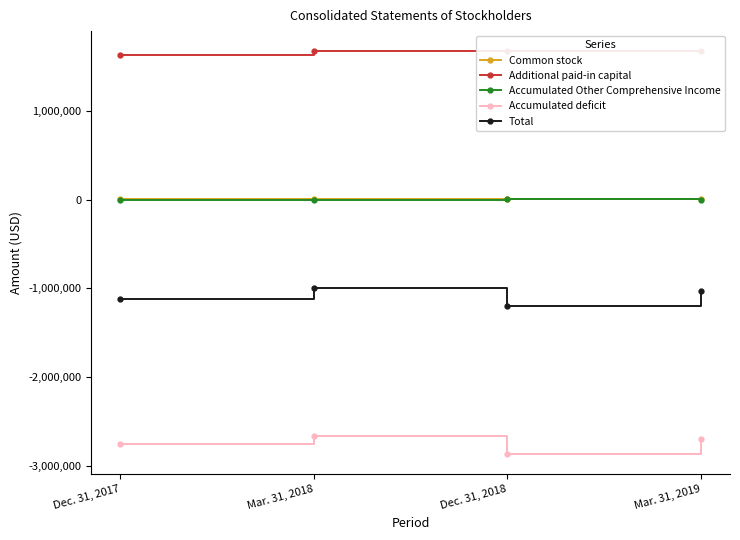

How many data points does each series have?

4